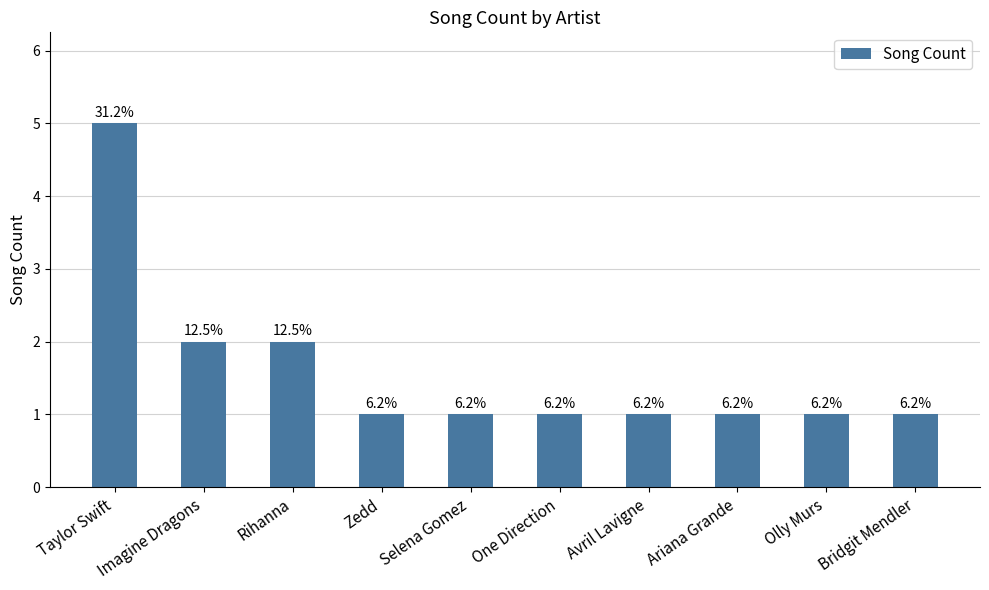

Count the values in the range 1 to 2.

9